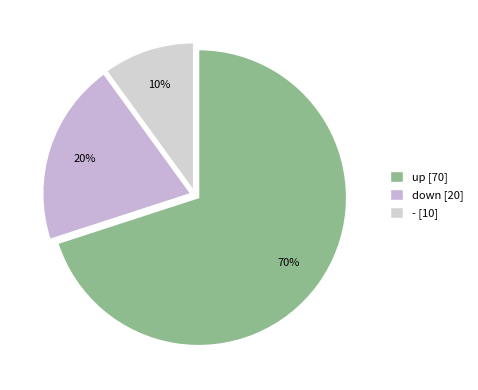

What is the largest slice in the pie chart?

up